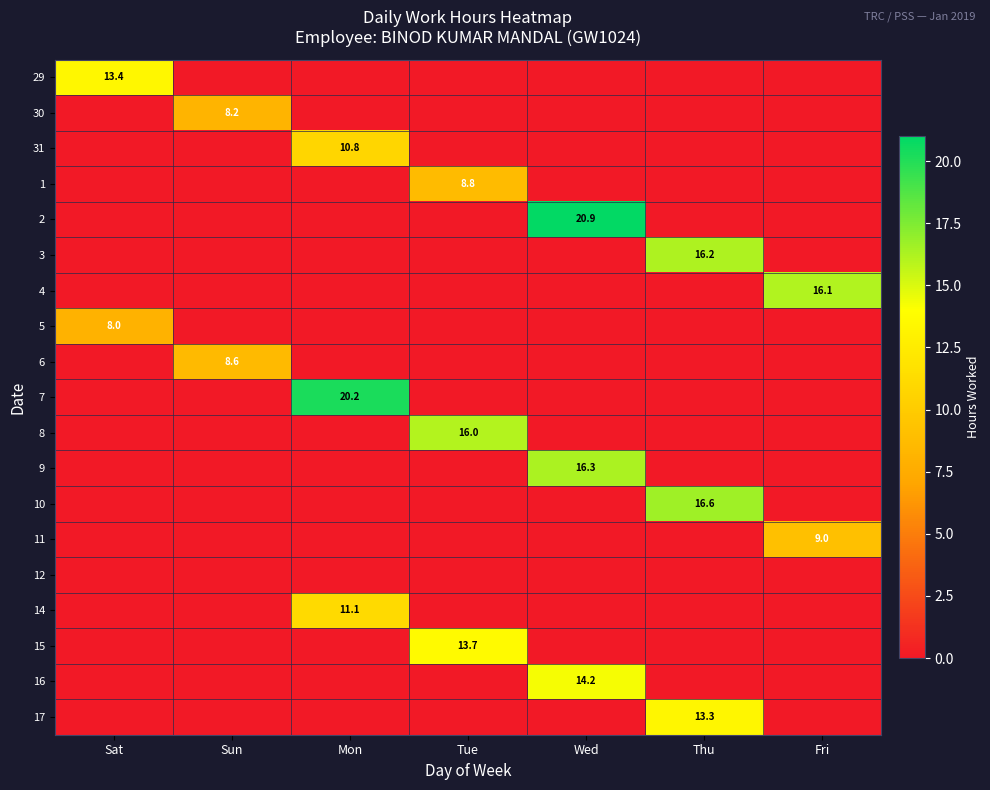

Between Sun and Thu, which is larger?

Sun